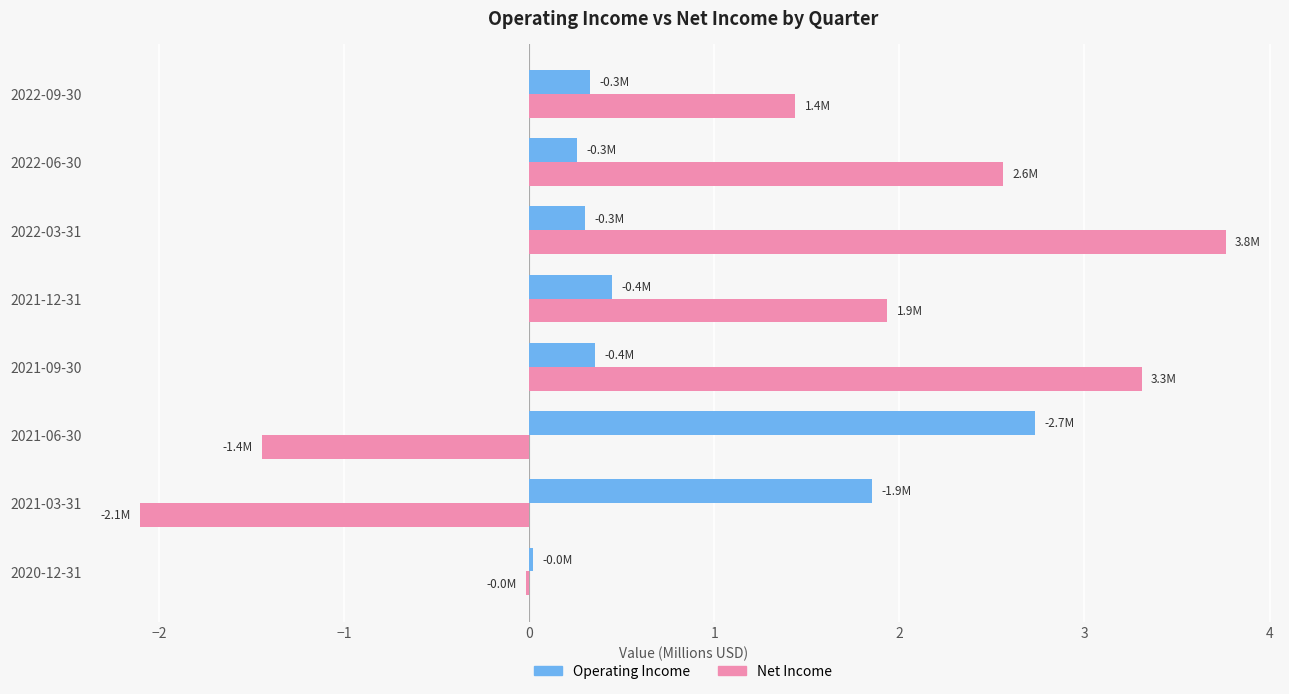

At which category is the sum across all series the highest?

2022-03-31